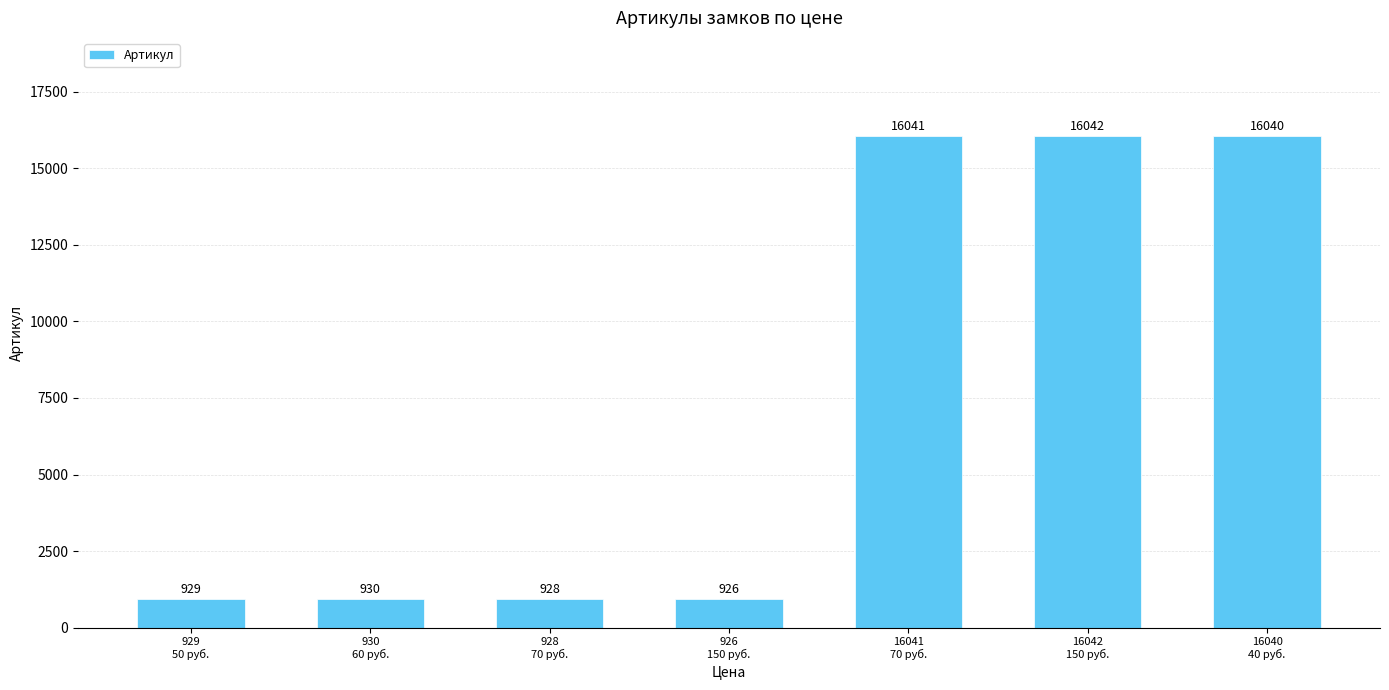

Reading right to left, what are all the values shown in this chart?

16040
40 руб.=16040	16042
150 руб.=16042	16041
70 руб.=16041	926
150 руб.=926	928
70 руб.=928	930
60 руб.=930	929
50 руб.=929